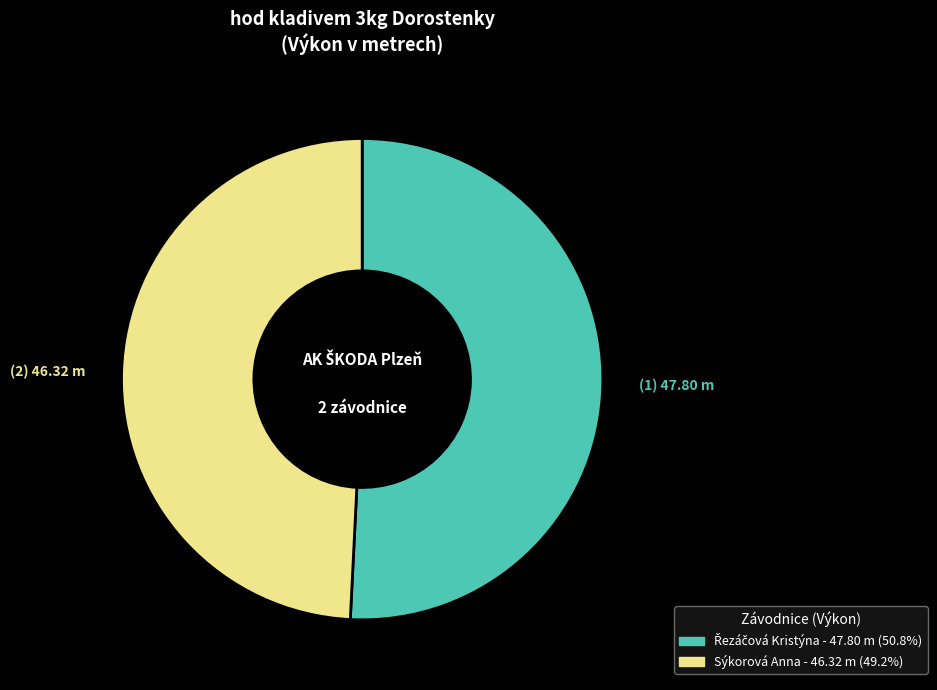

Does any single category account for the majority?

Yes